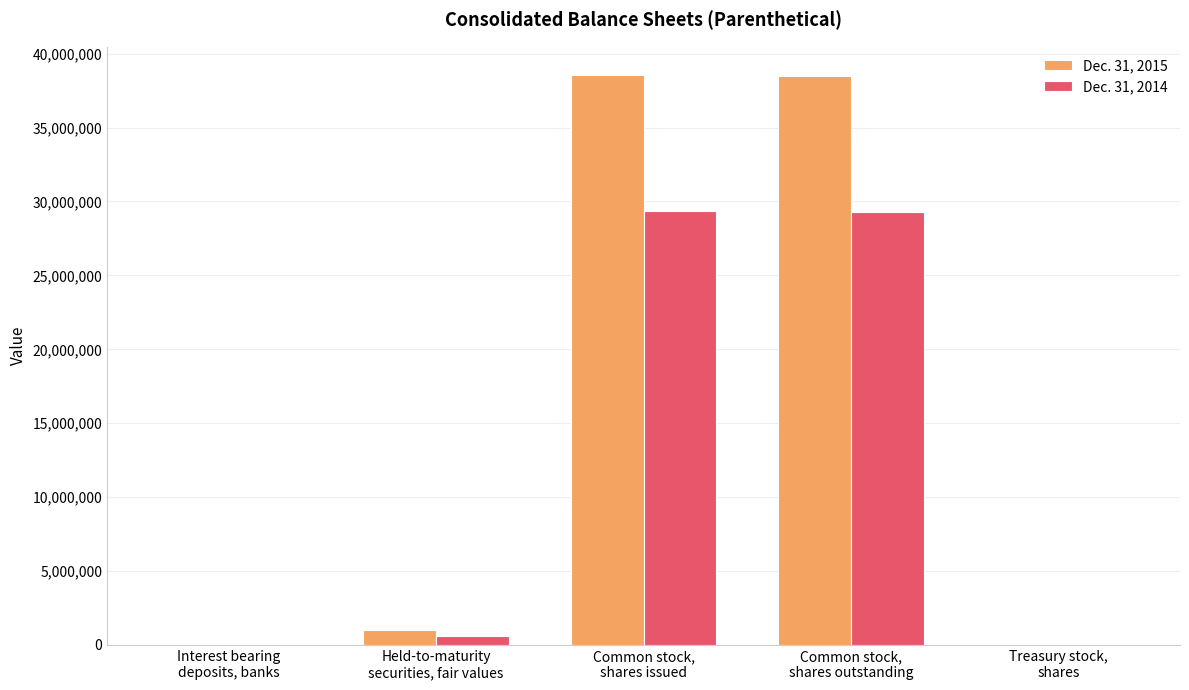

What is the maximum value shown in the chart?

38546042